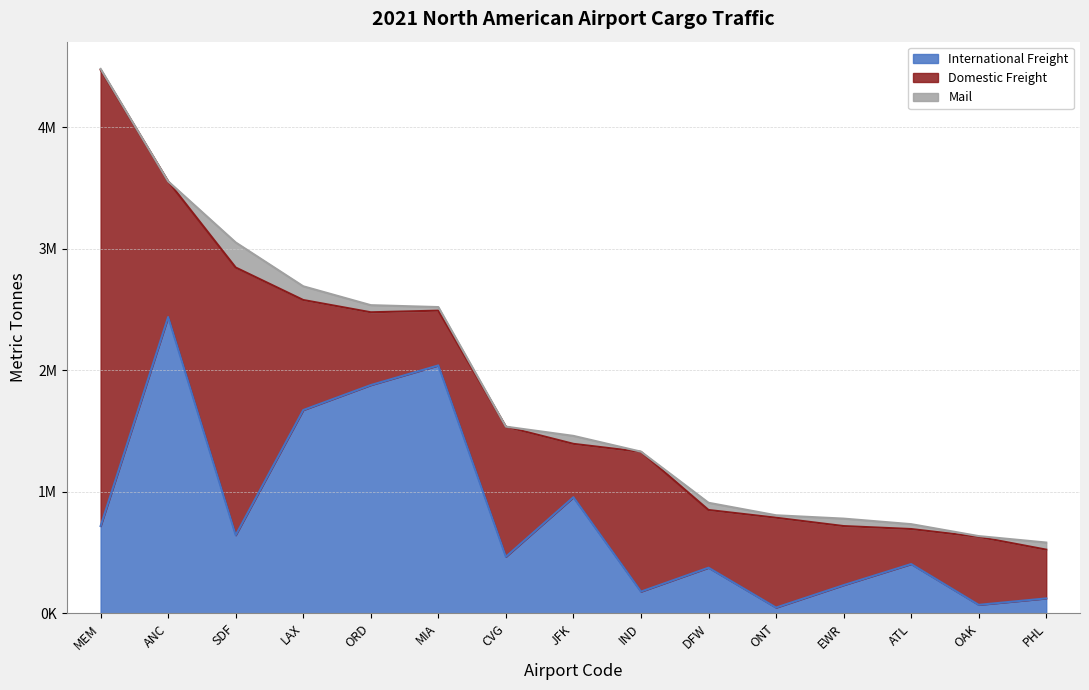

How many values in Mail are above zero?

14